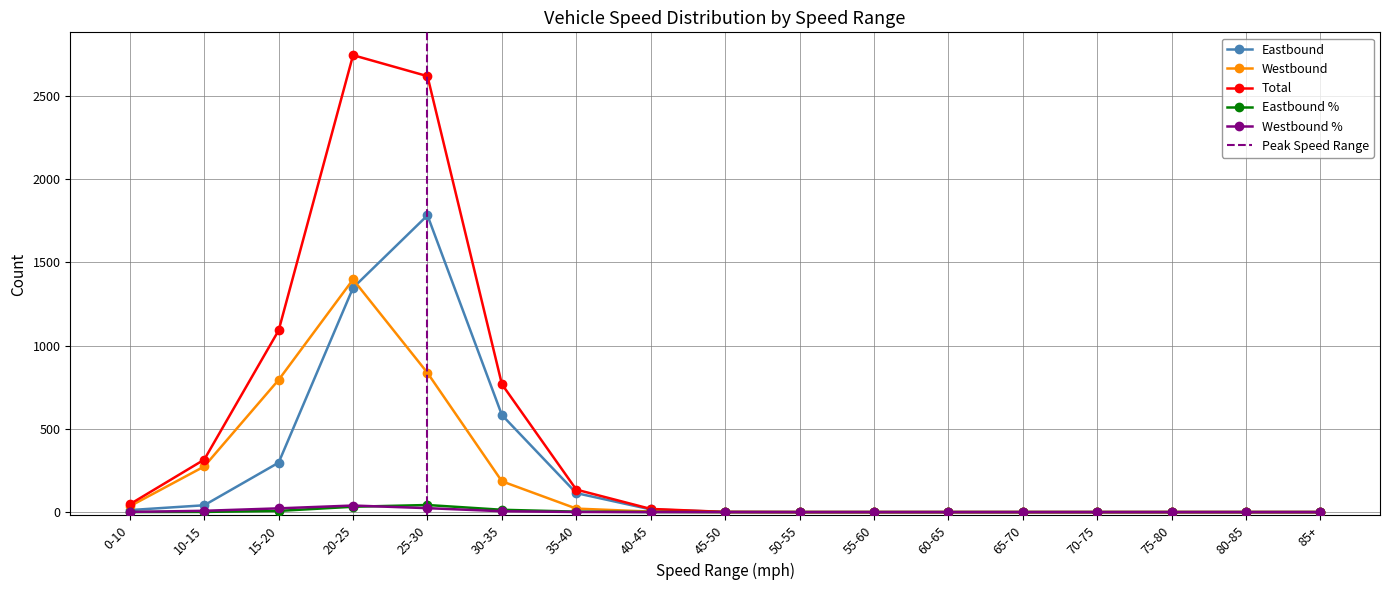

What is the maximum value for Total?

2744.0